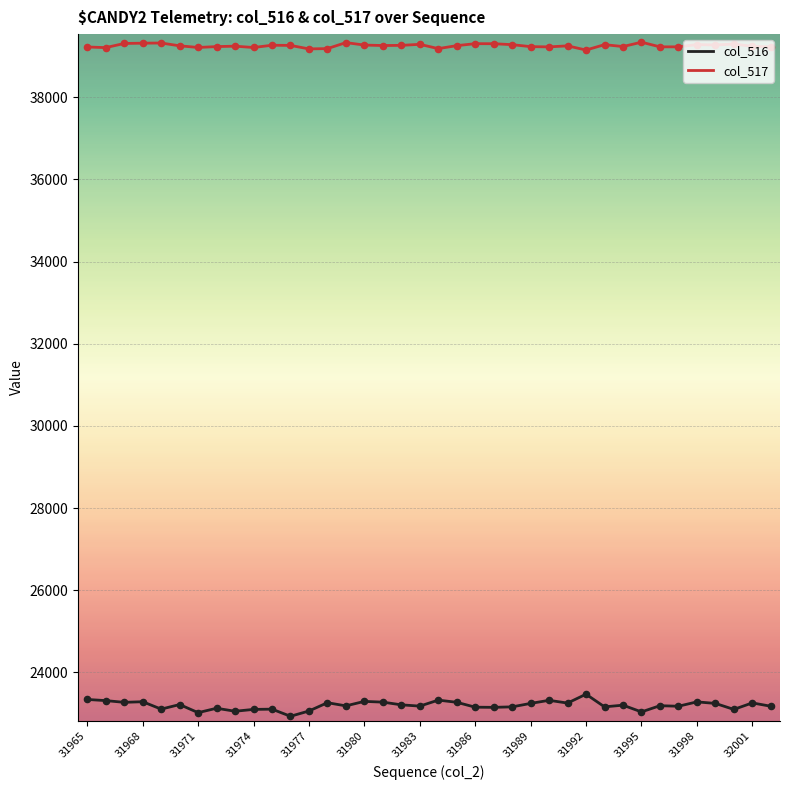

Which series has the largest range (max minus min)?

col_516